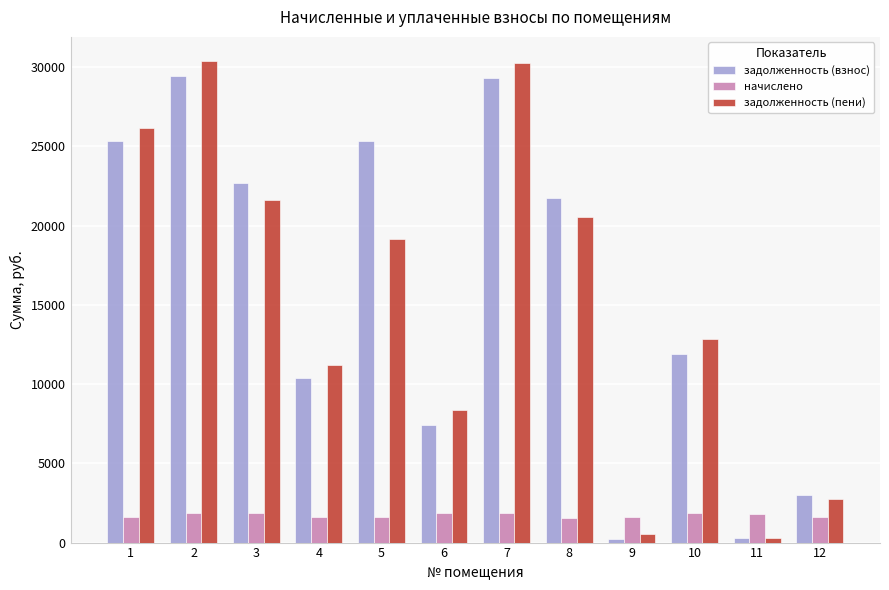

What is the minimum value for начислено?

1577.3